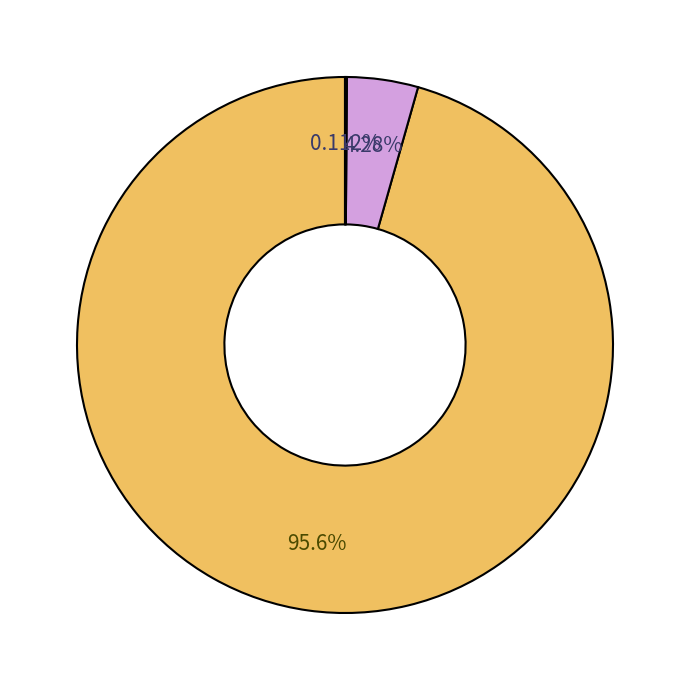

Is there any slice that represents more than half of the pie?

Yes